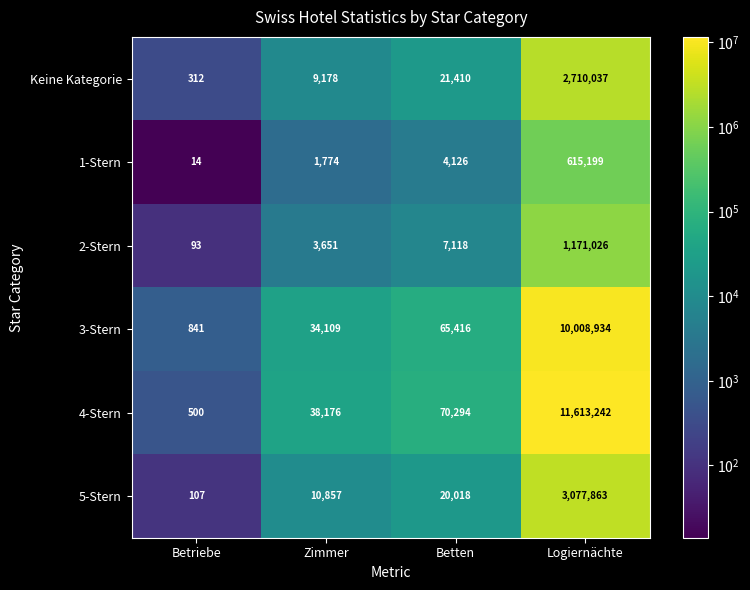

At how many categories does at least one series exceed 10749967?

1